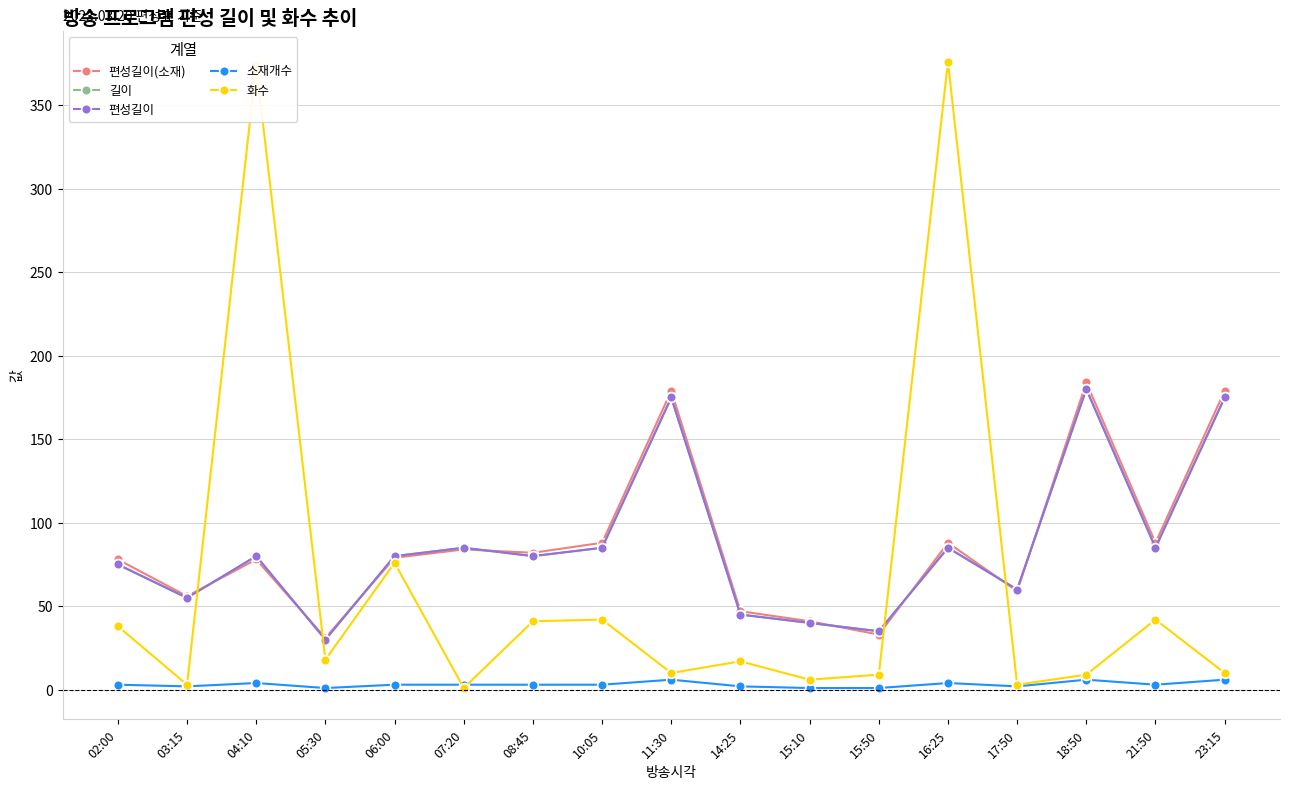

At how many categories does at least one series exceed 89?

5